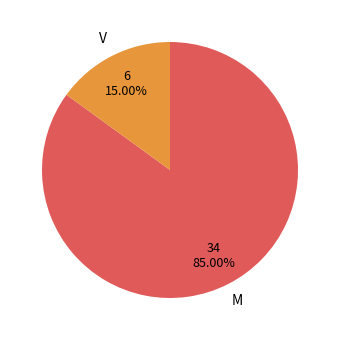

Is there any slice that represents more than half of the pie?

Yes